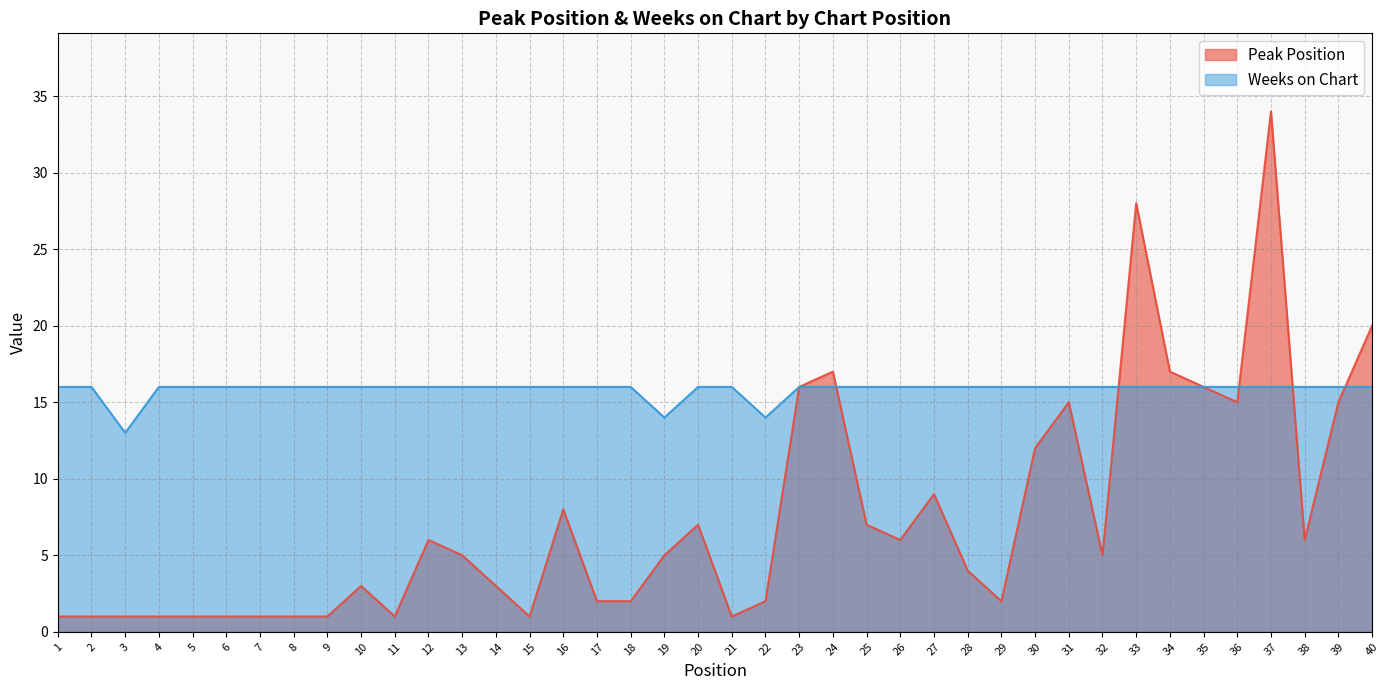

True or false: Weeks on Chart and Peak Position intersect in this chart.

True